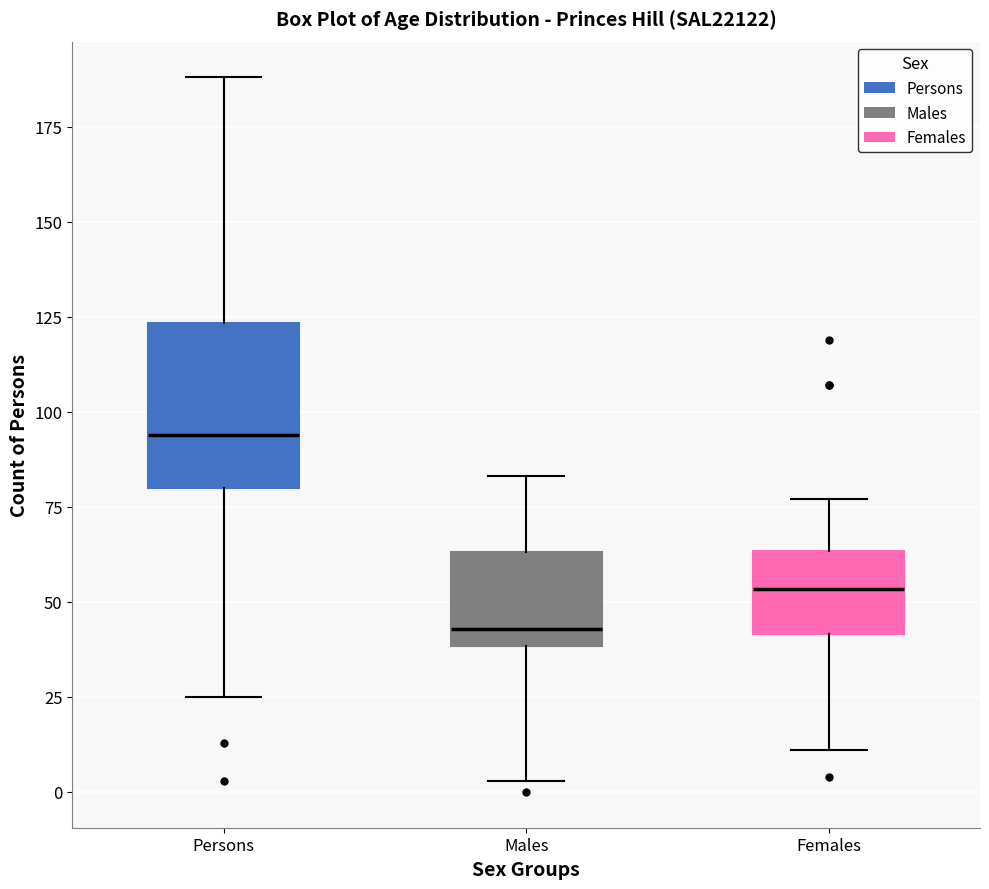

Reading left to right, read every box against the y-axis: the position of its median line, the range the box covers, and the ends of its whiskers. The values are not printed on the chart, so give them approximately, as read against the axis.

Persons: median 95, box 80 to 125, whiskers 25 to 190
Males: median 45, box 40 to 65, whiskers 5 to 85
Females: median 55, box 40 to 65, whiskers 10 to 75